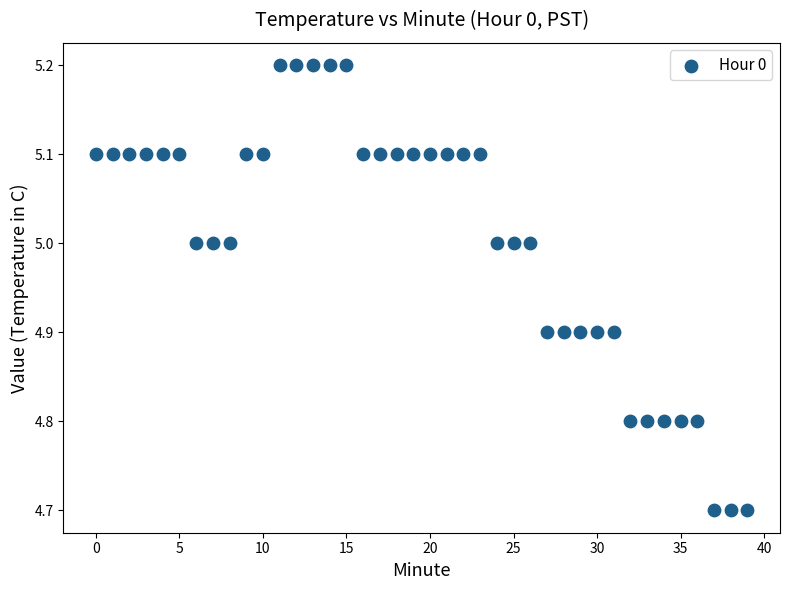

What is the range of Y values (max minus min)?

0.5